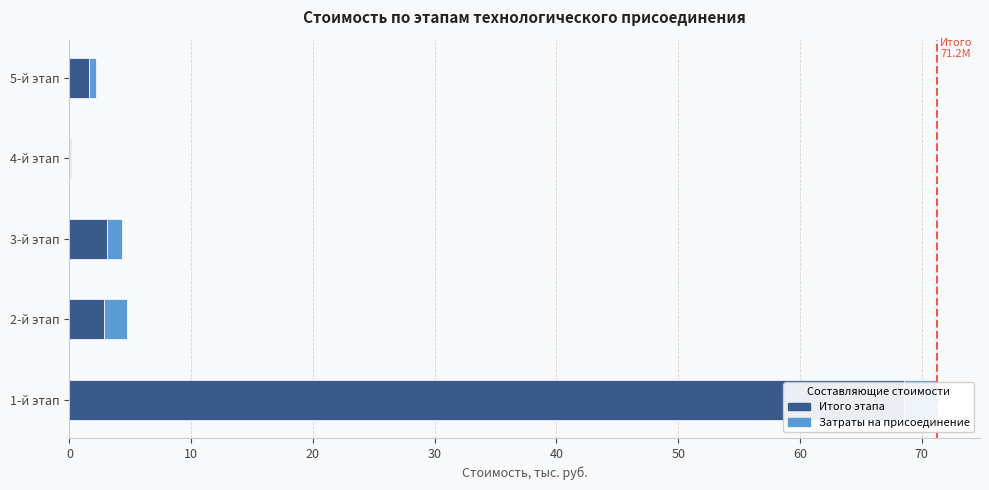

How many data points does each series have?

5